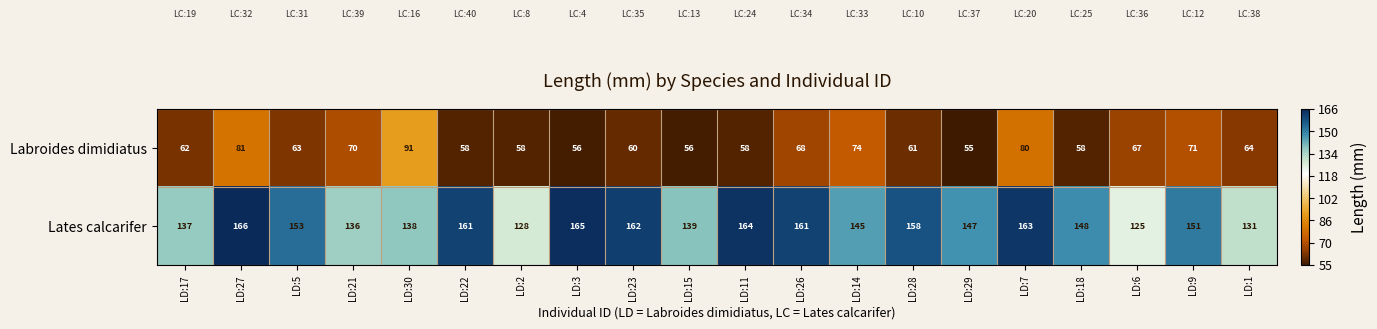

What is the difference between the maximum and minimum values in the Labroides dimidiatus series?

36